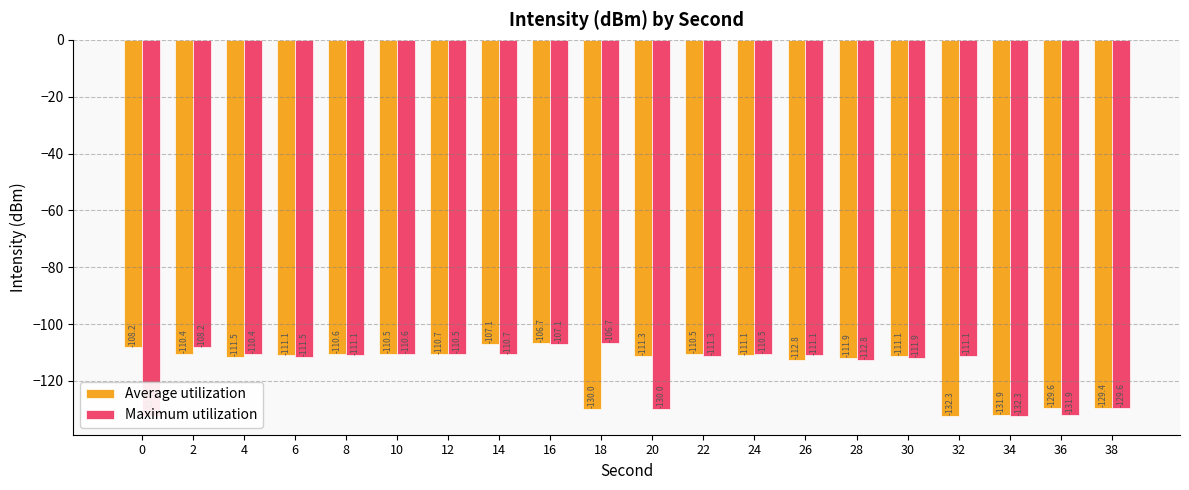

How many categories are shown in the chart?

20